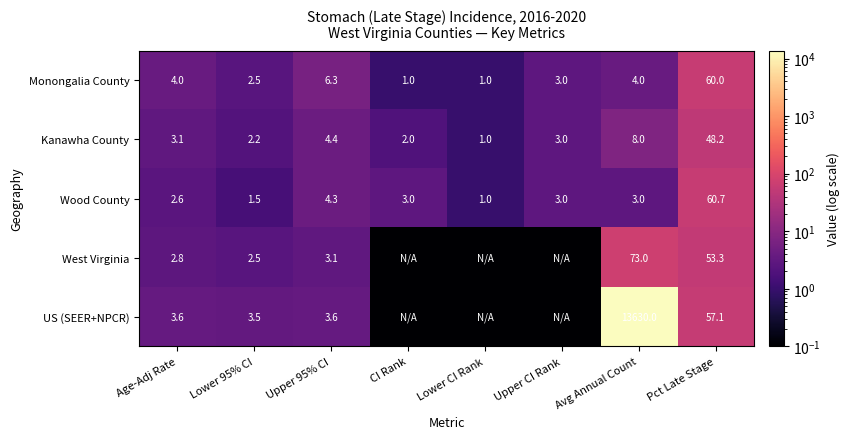

Which has a higher value, CI Rank or Upper 95% CI?

Upper 95% CI